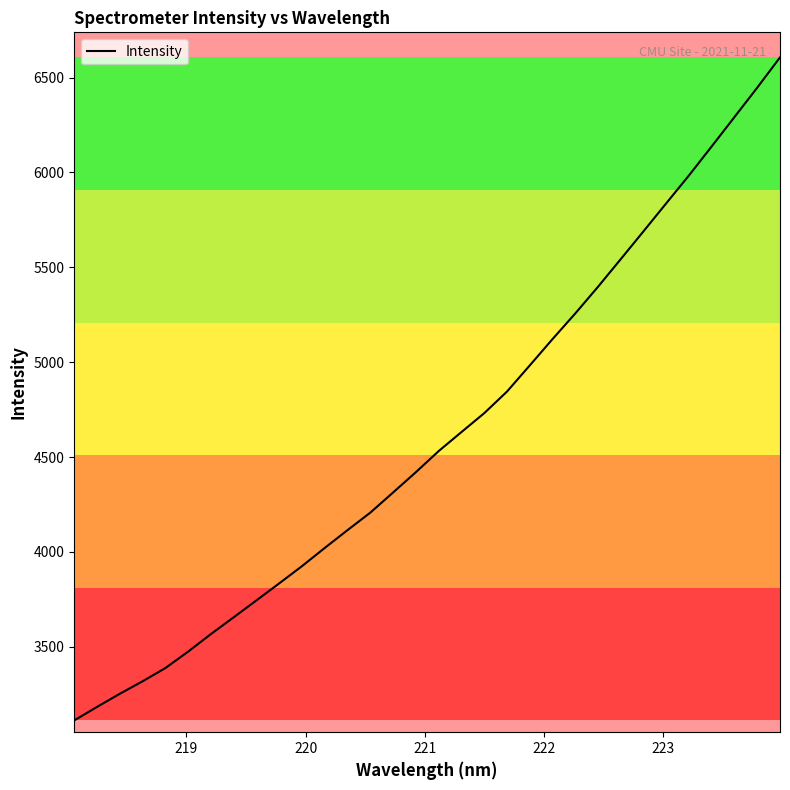

What is the difference between the maximum and minimum values?

3493.7